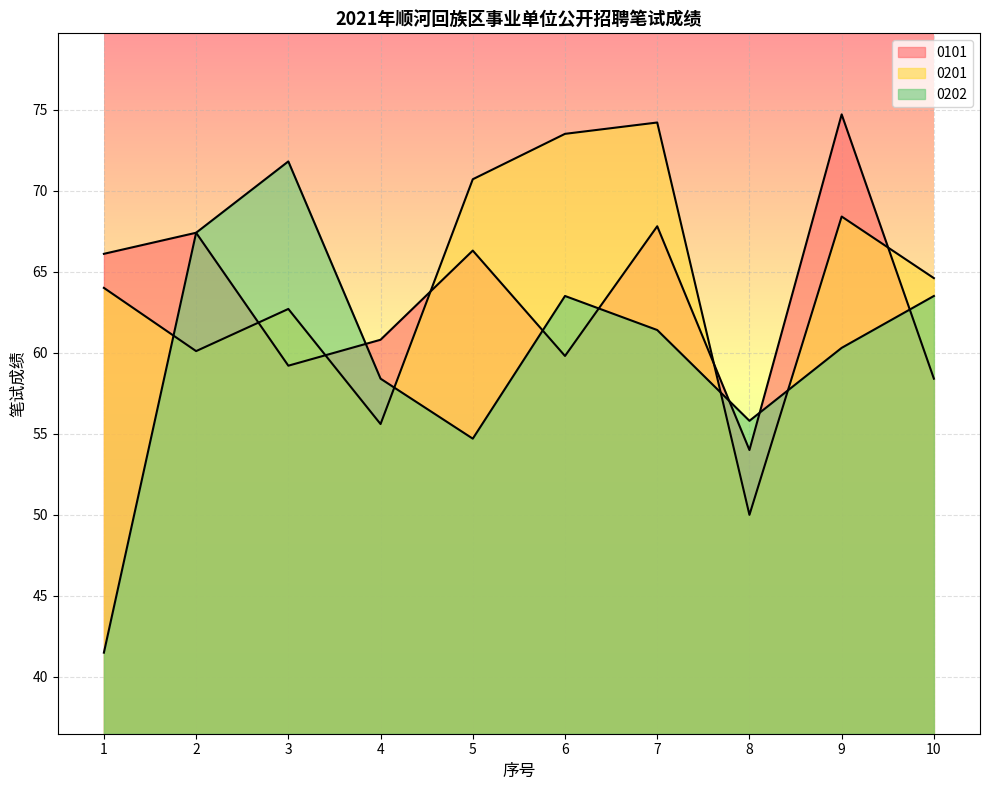

List the series in order of their overall mean, highest first.

0201, 0101, 0202